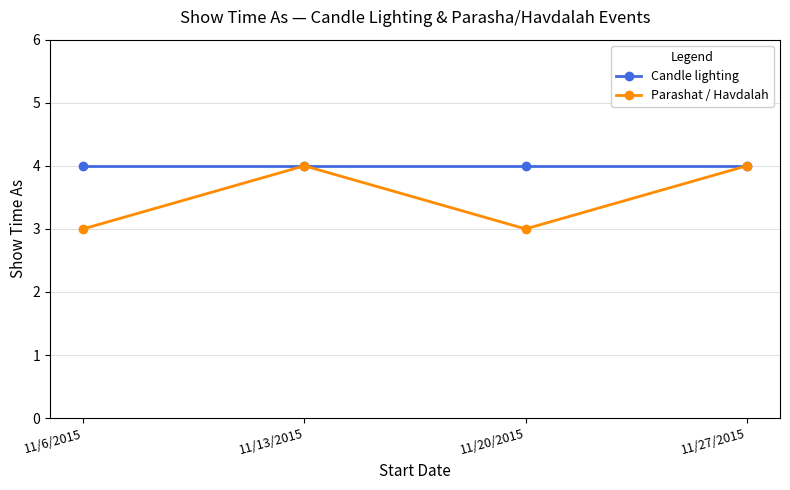

The Candle lighting series shows 4 at 11/20/2015. True or false?

True